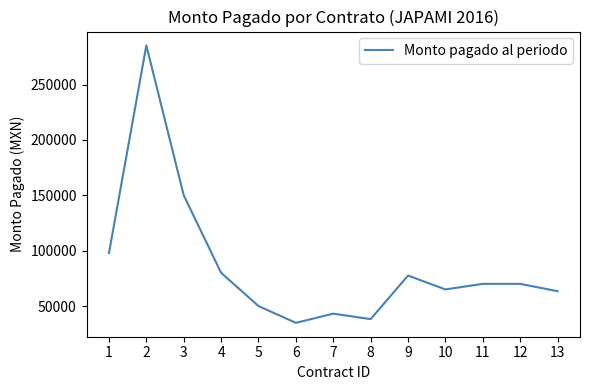

Is it true that the value at 13 is 22717.3?

False